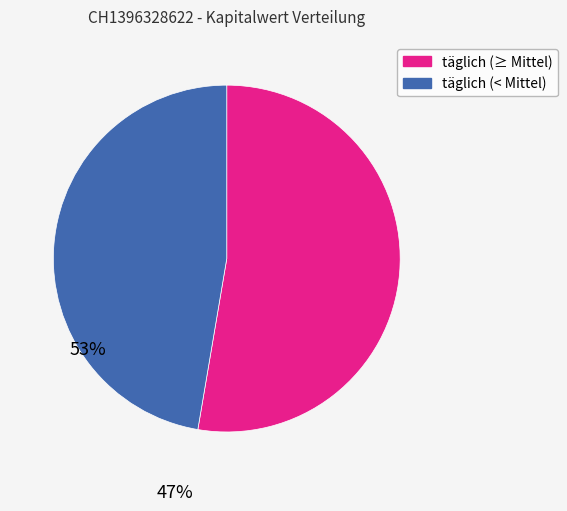

What is the smallest slice in the pie chart?

täglich (< Mittel)